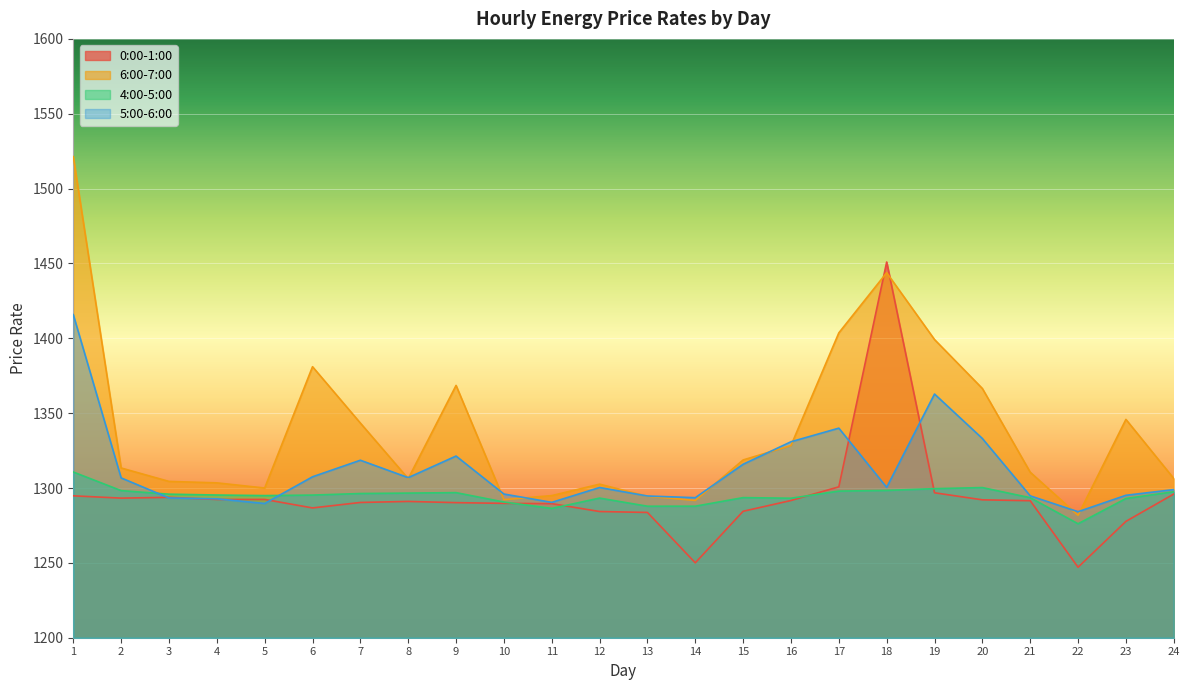

Rank the series at 9 from lowest to highest value.

0:00-1:00, 4:00-5:00, 5:00-6:00, 6:00-7:00